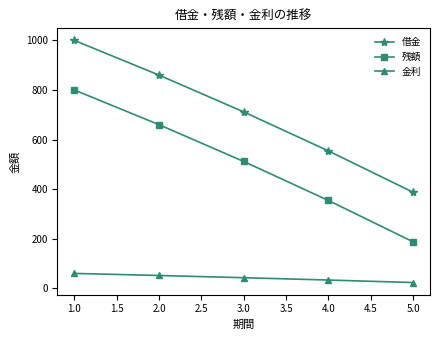

The value of 残額 at 4.0 is 528.4. True or false?

False